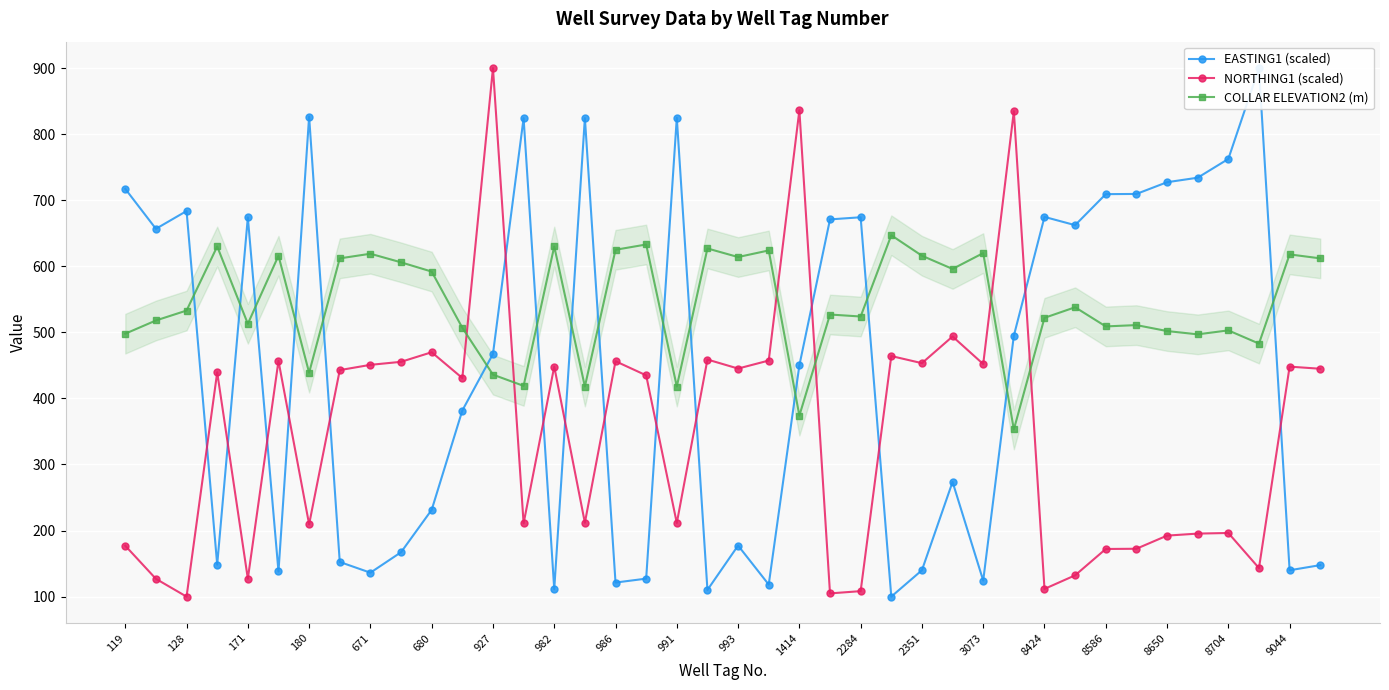

List the series in order of their overall mean, highest first.

COLLAR ELEVATION2 (m), EASTING1 (scaled), NORTHING1 (scaled)